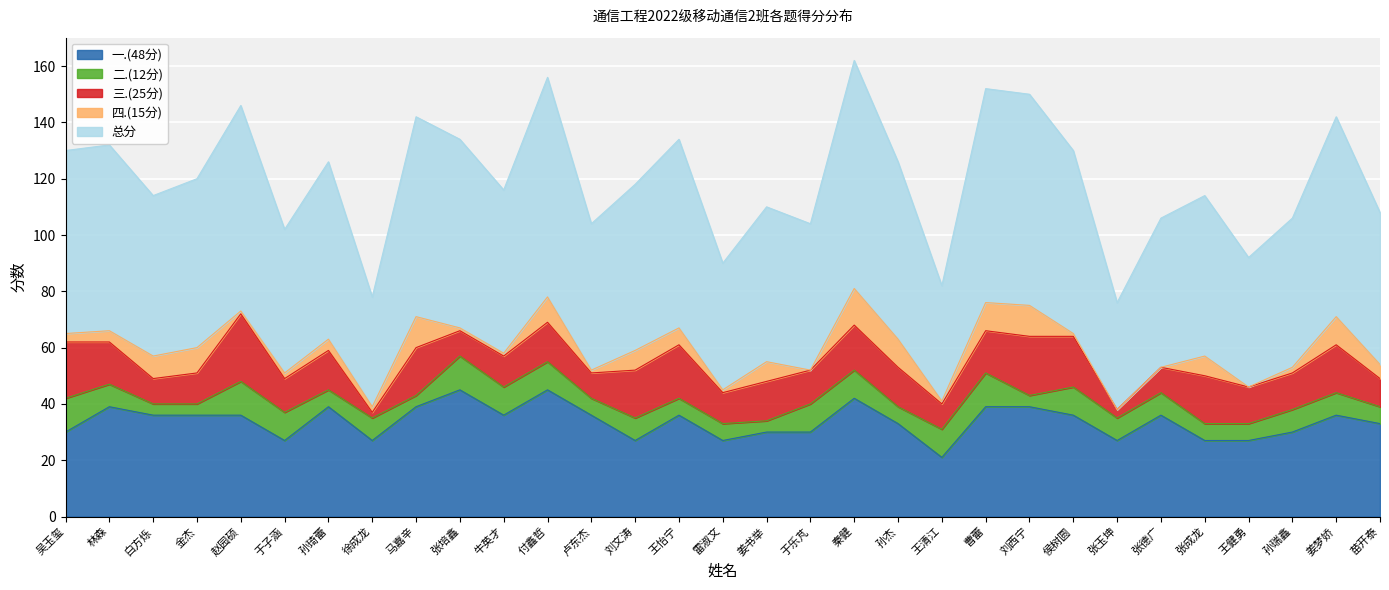

The value of 三.(25分) at 刘西宁 is 21. True or false?

True